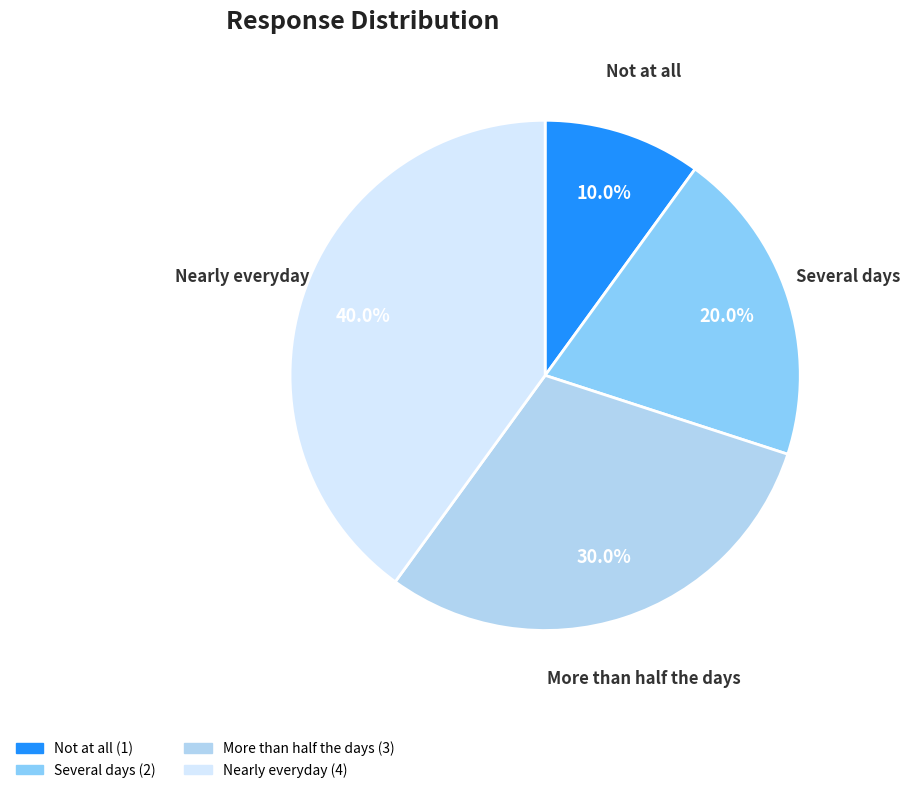

To the nearest percent, what is the average slice percentage?

25%